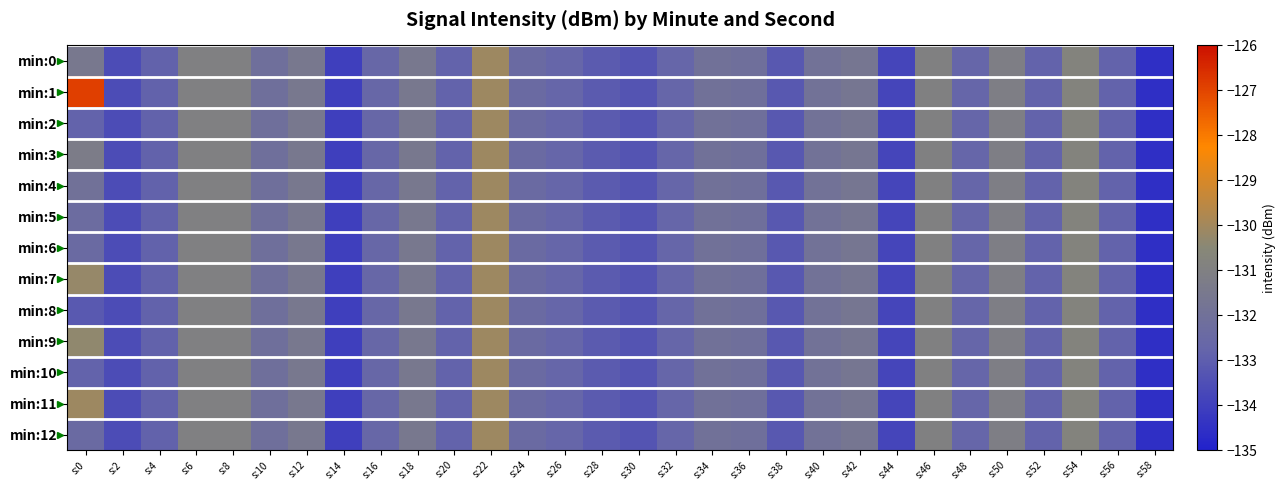

Reading left to right, extract all data points from this chart.

min:0: s:0=-131.5	s:2=-133.6	s:4=-132.9	s:6=-131.0	s:8=-131.0	s:10=-132.1	s:12=-131.5	s:14=-134.0	s:16=-132.6	s:18=-131.5	s:20=-132.8	s:22=-130.1	s:24=-132.4	s:26=-132.8	s:28=-133.1	s:30=-133.3	s:32=-132.7	s:34=-132.0	s:36=-132.1	s:38=-133.2	s:40=-131.9	s:42=-131.7	s:44=-133.8	s:46=-131.0	s:48=-132.7	s:50=-131.1	s:52=-132.8	s:54=-130.8	s:56=-132.8	s:58=-134.5
min:1: s:0=-126.9	s:2=-133.6	s:4=-132.9	s:6=-131.0	s:8=-131.0	s:10=-132.1	s:12=-131.5	s:14=-134.0	s:16=-132.6	s:18=-131.5	s:20=-132.8	s:22=-130.1	s:24=-132.4	s:26=-132.8	s:28=-133.1	s:30=-133.3	s:32=-132.7	s:34=-132.0	s:36=-132.1	s:38=-133.2	s:40=-131.9	s:42=-131.7	s:44=-133.8	s:46=-131.0	s:48=-132.7	s:50=-131.1	s:52=-132.8	s:54=-130.8	s:56=-132.8	s:58=-134.5
min:2: s:0=-132.8	s:2=-133.6	s:4=-132.9	s:6=-131.0	s:8=-131.0	s:10=-132.1	s:12=-131.5	s:14=-134.0	s:16=-132.6	s:18=-131.5	s:20=-132.8	s:22=-130.1	s:24=-132.4	s:26=-132.8	s:28=-133.1	s:30=-133.3	s:32=-132.7	s:34=-132.0	s:36=-132.1	s:38=-133.2	s:40=-131.9	s:42=-131.7	s:44=-133.8	s:46=-131.0	s:48=-132.7	s:50=-131.1	s:52=-132.8	s:54=-130.8	s:56=-132.8	s:58=-134.5
min:3: s:0=-131.2	s:2=-133.6	s:4=-132.9	s:6=-131.0	s:8=-131.0	s:10=-132.1	s:12=-131.5	s:14=-134.0	s:16=-132.6	s:18=-131.5	s:20=-132.8	s:22=-130.1	s:24=-132.4	s:26=-132.8	s:28=-133.1	s:30=-133.3	s:32=-132.7	s:34=-132.0	s:36=-132.1	s:38=-133.2	s:40=-131.9	s:42=-131.7	s:44=-133.8	s:46=-131.0	s:48=-132.7	s:50=-131.1	s:52=-132.8	s:54=-130.8	s:56=-132.8	s:58=-134.5
min:4: s:0=-132.0	s:2=-133.6	s:4=-132.9	s:6=-131.0	s:8=-131.0	s:10=-132.1	s:12=-131.5	s:14=-134.0	s:16=-132.6	s:18=-131.5	s:20=-132.8	s:22=-130.1	s:24=-132.4	s:26=-132.8	s:28=-133.1	s:30=-133.3	s:32=-132.7	s:34=-132.0	s:36=-132.1	s:38=-133.2	s:40=-131.9	s:42=-131.7	s:44=-133.8	s:46=-131.0	s:48=-132.7	s:50=-131.1	s:52=-132.8	s:54=-130.8	s:56=-132.8	s:58=-134.5
min:5: s:0=-132.3	s:2=-133.6	s:4=-132.9	s:6=-131.0	s:8=-131.0	s:10=-132.1	s:12=-131.5	s:14=-134.0	s:16=-132.6	s:18=-131.5	s:20=-132.8	s:22=-130.1	s:24=-132.4	s:26=-132.8	s:28=-133.1	s:30=-133.3	s:32=-132.7	s:34=-132.0	s:36=-132.1	s:38=-133.2	s:40=-131.9	s:42=-131.7	s:44=-133.8	s:46=-131.0	s:48=-132.7	s:50=-131.1	s:52=-132.8	s:54=-130.8	s:56=-132.8	s:58=-134.5
min:6: s:0=-132.4	s:2=-133.6	s:4=-132.9	s:6=-131.0	s:8=-131.0	s:10=-132.1	s:12=-131.5	s:14=-134.0	s:16=-132.6	s:18=-131.5	s:20=-132.8	s:22=-130.1	s:24=-132.4	s:26=-132.8	s:28=-133.1	s:30=-133.3	s:32=-132.7	s:34=-132.0	s:36=-132.1	s:38=-133.2	s:40=-131.9	s:42=-131.7	s:44=-133.8	s:46=-131.0	s:48=-132.7	s:50=-131.1	s:52=-132.8	s:54=-130.8	s:56=-132.8	s:58=-134.5
min:7: s:0=-130.2	s:2=-133.6	s:4=-132.9	s:6=-131.0	s:8=-131.0	s:10=-132.1	s:12=-131.5	s:14=-134.0	s:16=-132.6	s:18=-131.5	s:20=-132.8	s:22=-130.1	s:24=-132.4	s:26=-132.8	s:28=-133.1	s:30=-133.3	s:32=-132.7	s:34=-132.0	s:36=-132.1	s:38=-133.2	s:40=-131.9	s:42=-131.7	s:44=-133.8	s:46=-131.0	s:48=-132.7	s:50=-131.1	s:52=-132.8	s:54=-130.8	s:56=-132.8	s:58=-134.5
min:8: s:0=-133.1	s:2=-133.6	s:4=-132.9	s:6=-131.0	s:8=-131.0	s:10=-132.1	s:12=-131.5	s:14=-134.0	s:16=-132.6	s:18=-131.5	s:20=-132.8	s:22=-130.1	s:24=-132.4	s:26=-132.8	s:28=-133.1	s:30=-133.3	s:32=-132.7	s:34=-132.0	s:36=-132.1	s:38=-133.2	s:40=-131.9	s:42=-131.7	s:44=-133.8	s:46=-131.0	s:48=-132.7	s:50=-131.1	s:52=-132.8	s:54=-130.8	s:56=-132.8	s:58=-134.5
min:9: s:0=-130.3	s:2=-133.6	s:4=-132.9	s:6=-131.0	s:8=-131.0	s:10=-132.1	s:12=-131.5	s:14=-134.0	s:16=-132.6	s:18=-131.5	s:20=-132.8	s:22=-130.1	s:24=-132.4	s:26=-132.8	s:28=-133.1	s:30=-133.3	s:32=-132.7	s:34=-132.0	s:36=-132.1	s:38=-133.2	s:40=-131.9	s:42=-131.7	s:44=-133.8	s:46=-131.0	s:48=-132.7	s:50=-131.1	s:52=-132.8	s:54=-130.8	s:56=-132.8	s:58=-134.5
min:10: s:0=-132.8	s:2=-133.6	s:4=-132.9	s:6=-131.0	s:8=-131.0	s:10=-132.1	s:12=-131.5	s:14=-134.0	s:16=-132.6	s:18=-131.5	s:20=-132.8	s:22=-130.1	s:24=-132.4	s:26=-132.8	s:28=-133.1	s:30=-133.3	s:32=-132.7	s:34=-132.0	s:36=-132.1	s:38=-133.2	s:40=-131.9	s:42=-131.7	s:44=-133.8	s:46=-131.0	s:48=-132.7	s:50=-131.1	s:52=-132.8	s:54=-130.8	s:56=-132.8	s:58=-134.5
min:11: s:0=-130.1	s:2=-133.6	s:4=-132.9	s:6=-131.0	s:8=-131.0	s:10=-132.1	s:12=-131.5	s:14=-134.0	s:16=-132.6	s:18=-131.5	s:20=-132.8	s:22=-130.1	s:24=-132.4	s:26=-132.8	s:28=-133.1	s:30=-133.3	s:32=-132.7	s:34=-132.0	s:36=-132.1	s:38=-133.2	s:40=-131.9	s:42=-131.7	s:44=-133.8	s:46=-131.0	s:48=-132.7	s:50=-131.1	s:52=-132.8	s:54=-130.8	s:56=-132.8	s:58=-134.5
min:12: s:0=-132.4	s:2=-133.6	s:4=-132.9	s:6=-131.0	s:8=-131.0	s:10=-132.1	s:12=-131.5	s:14=-134.0	s:16=-132.6	s:18=-131.5	s:20=-132.8	s:22=-130.1	s:24=-132.4	s:26=-132.8	s:28=-133.1	s:30=-133.3	s:32=-132.7	s:34=-132.0	s:36=-132.1	s:38=-133.2	s:40=-131.9	s:42=-131.7	s:44=-133.8	s:46=-131.0	s:48=-132.7	s:50=-131.1	s:52=-132.8	s:54=-130.8	s:56=-132.8	s:58=-134.5